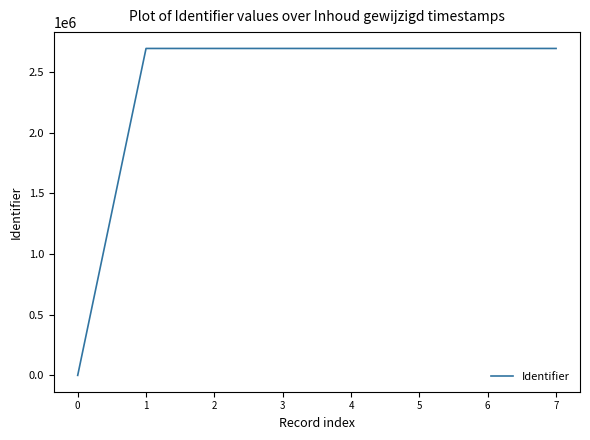

How many categories are shown in the chart?

8